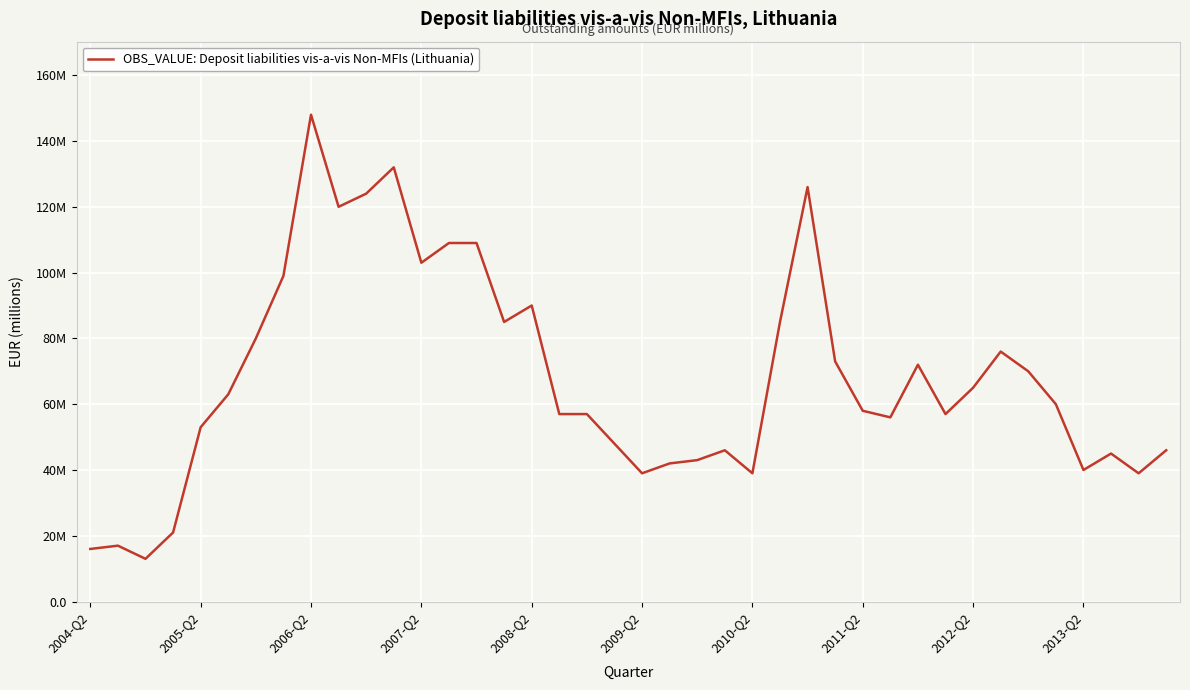

How many interior local valleys (lower than both neighbors) does the data have?

10